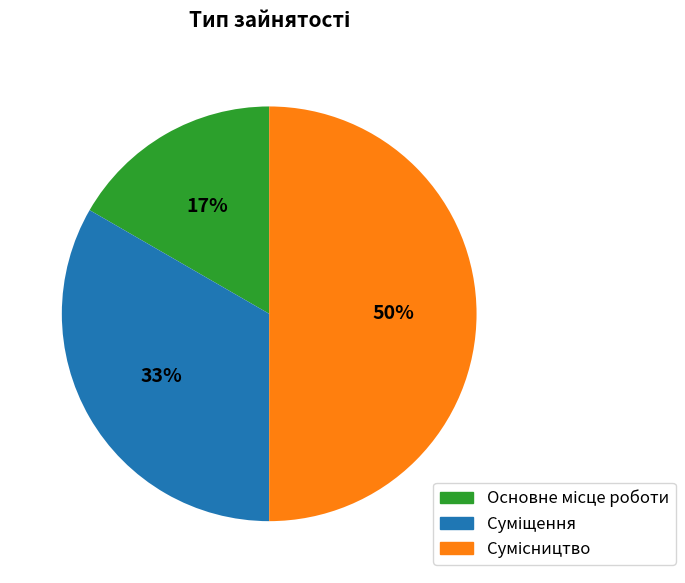

To the nearest percent, what is the average slice percentage?

33%